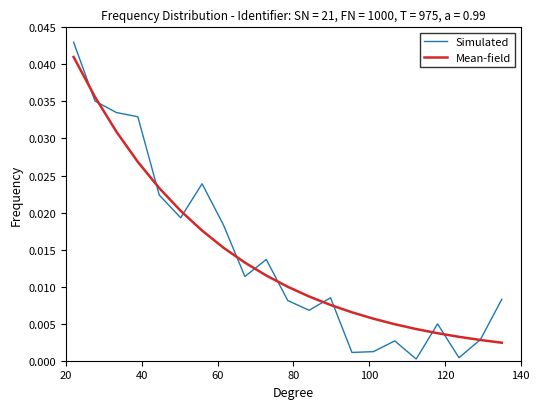

Rank the series by their maximum value, from highest to lowest.

Simulated, Mean-field